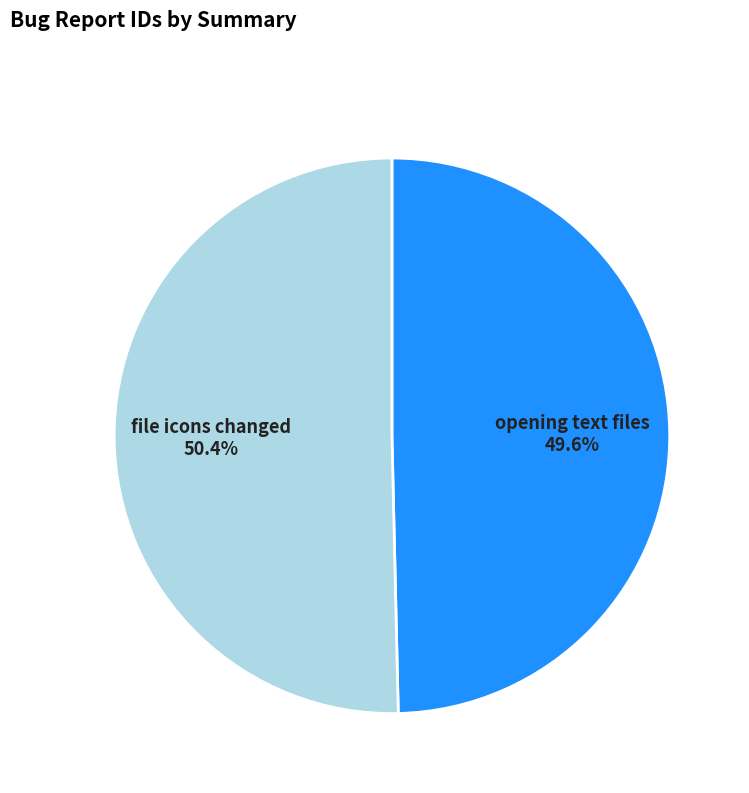

How many slices are in this pie chart?

2